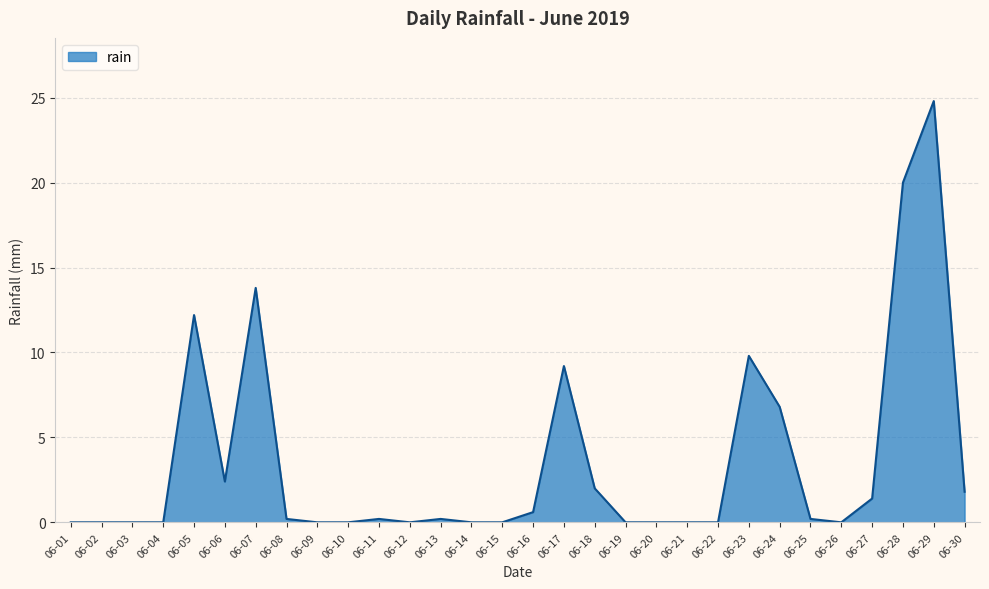

Which category has the highest value across all series?

06-29